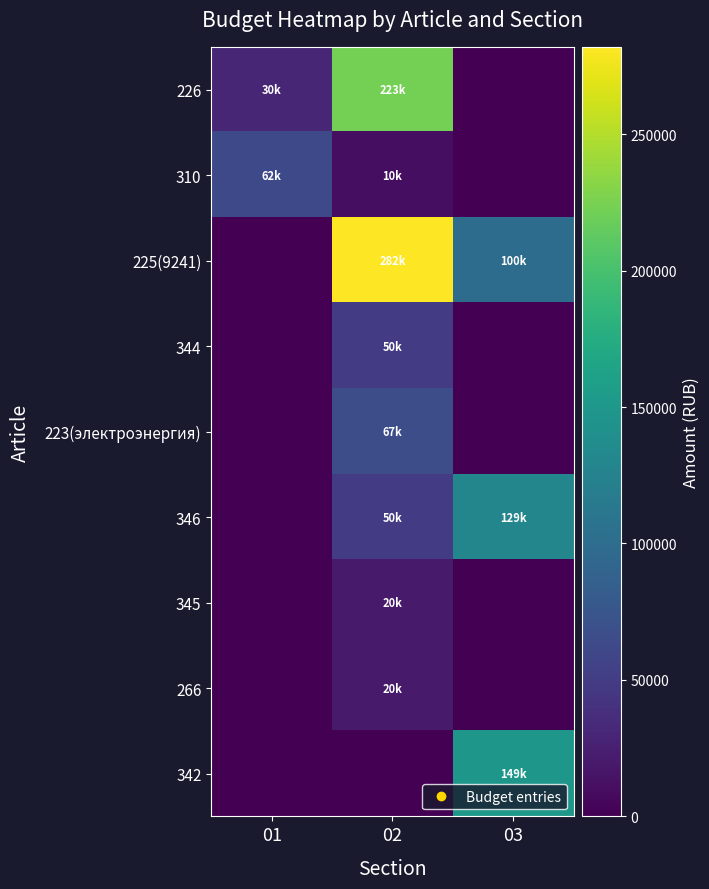

Which label corresponds to the largest value in the chart?

02